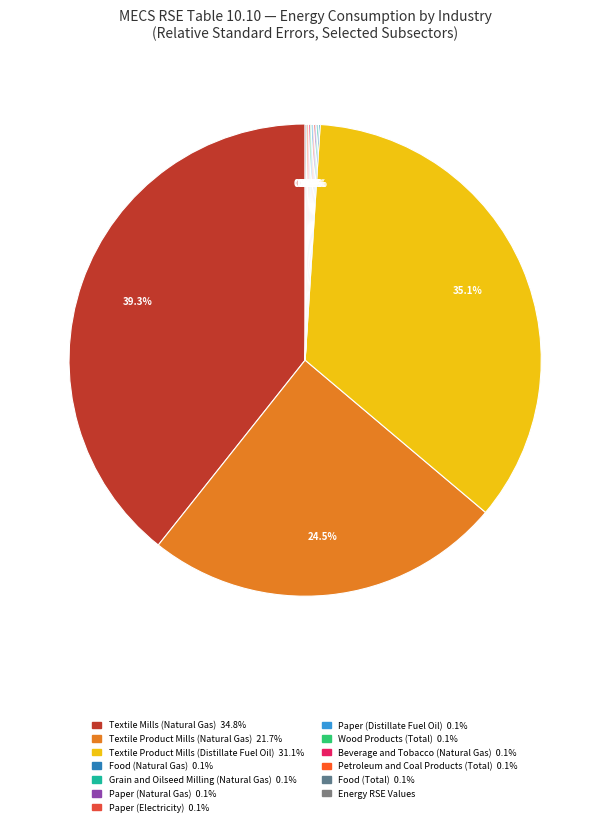

Count the number of slices in the pie.

12